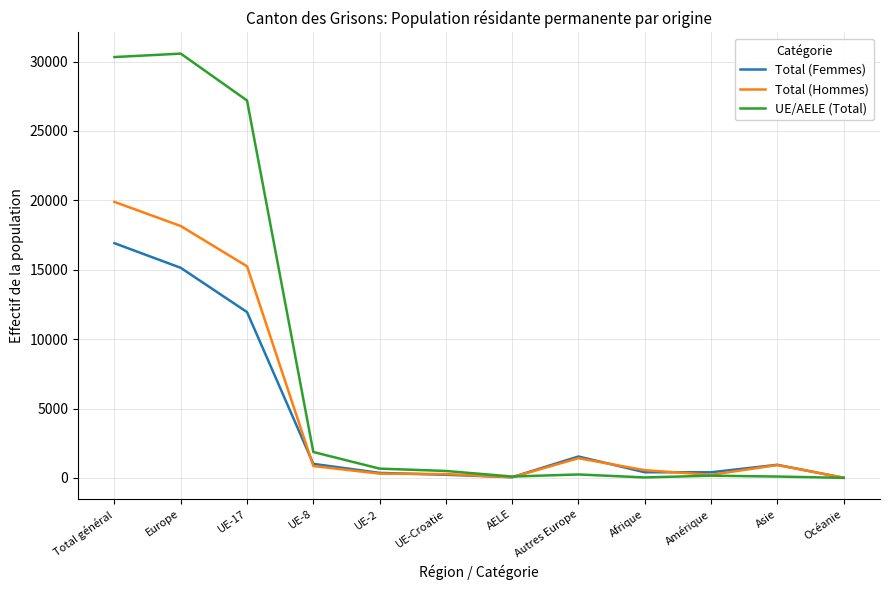

What is the maximum value for Total (Femmes)?

16913